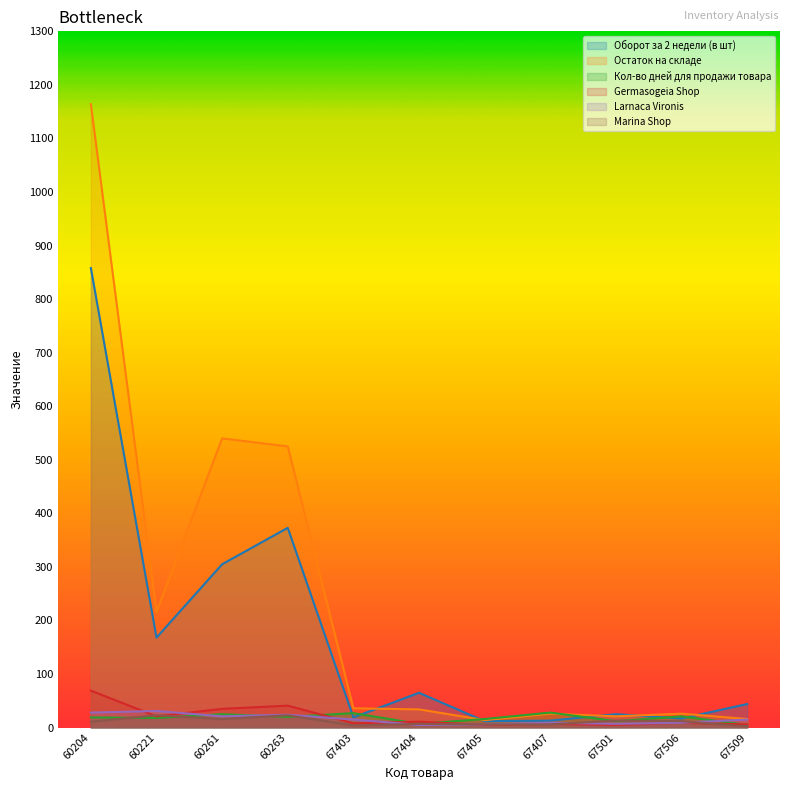

Rank the series at 67405 from lowest to highest value.

Germasogeia Shop, Larnaca Vironis, Marina Shop, Оборот за 2 недели (в шт), Остаток на складе, Кол-во дней для продажи товара